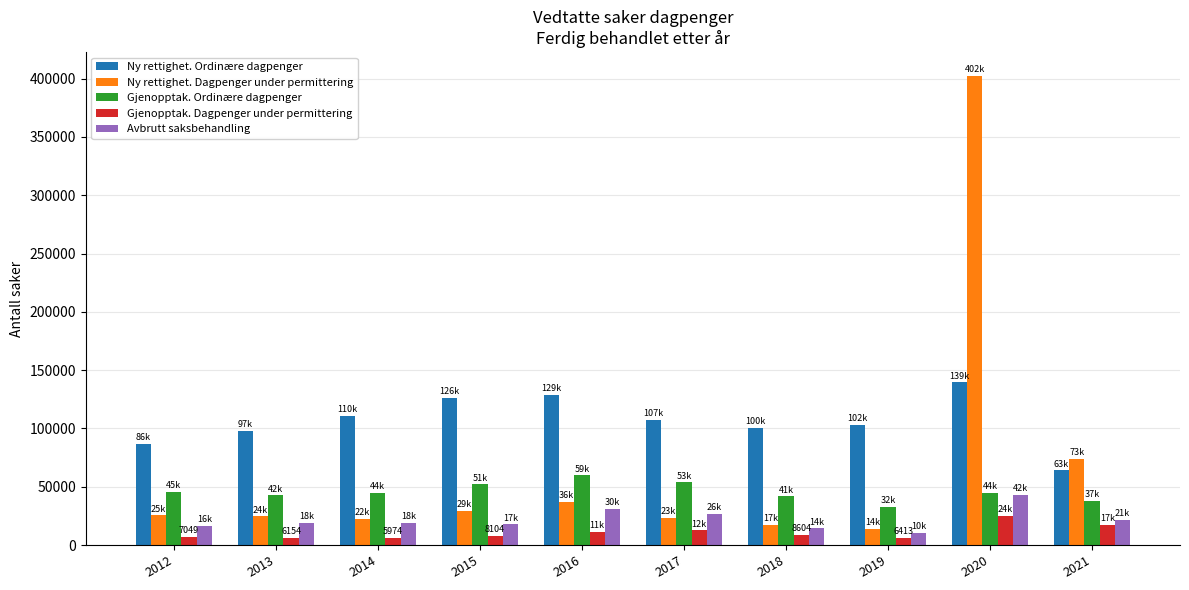

What is the sum of all Avbrutt saksbehandling values?

217826